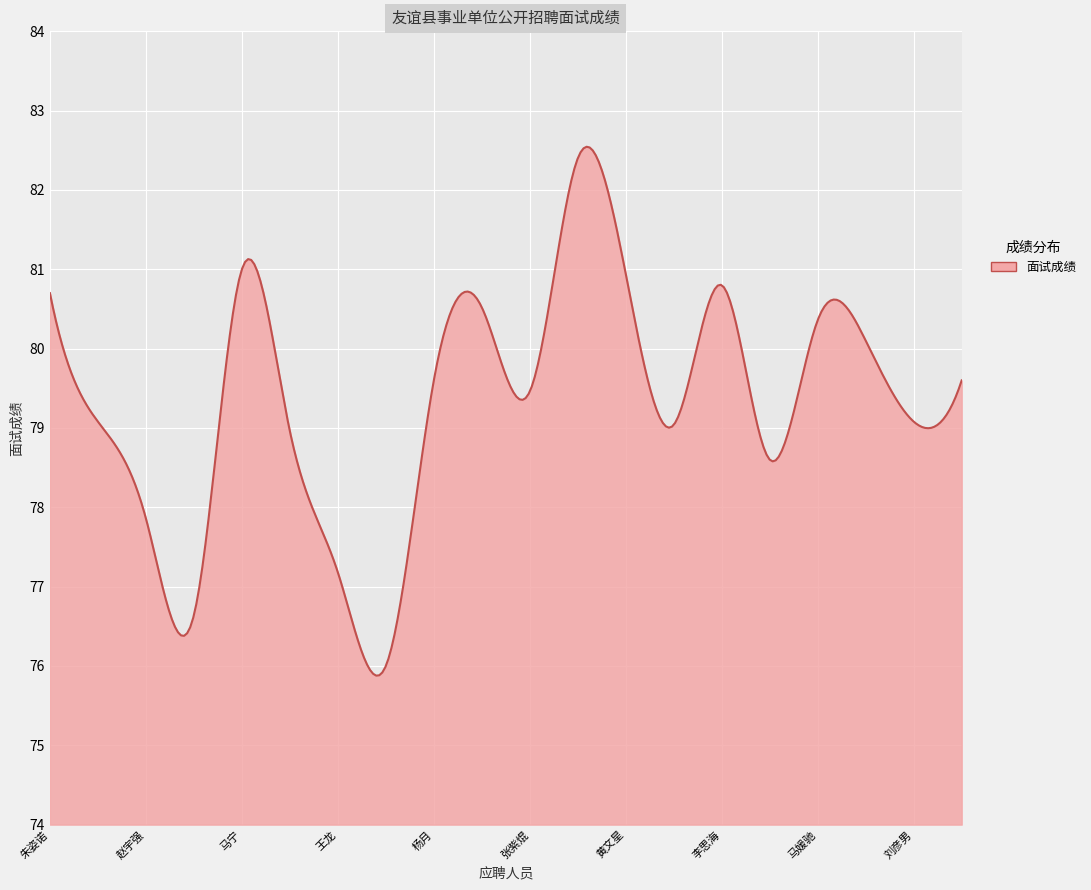

What is the minimum value shown in the chart?

75.9